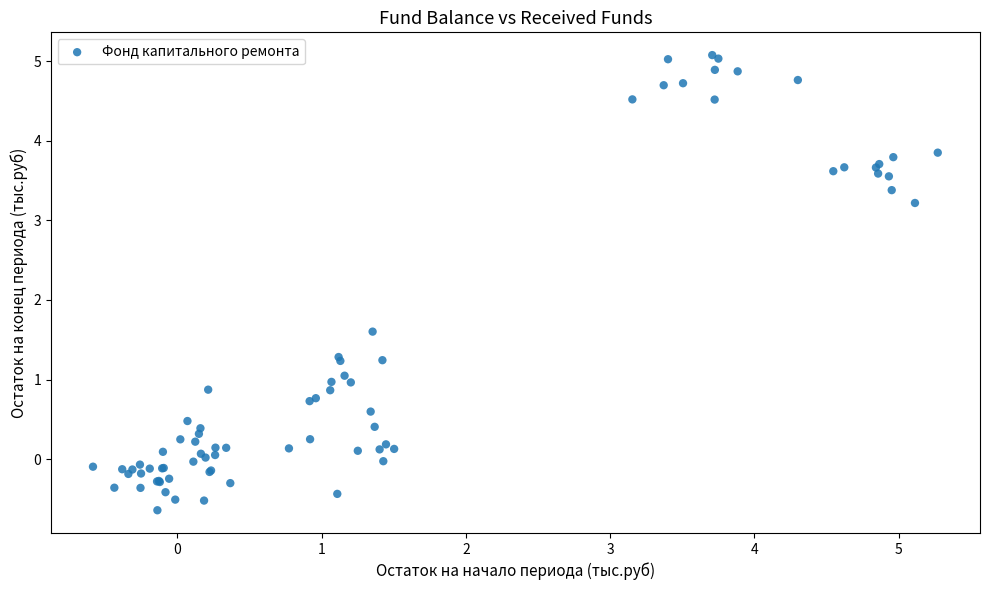

What Y value in the scatter plot is closest to 2?

1.6